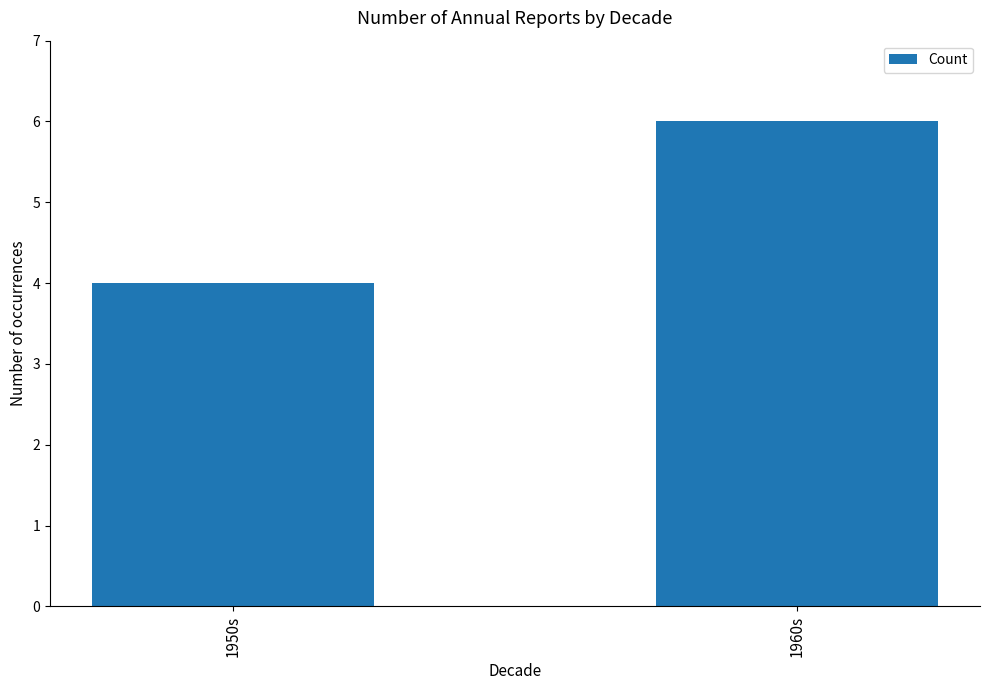

Which has a higher value, 1950s or 1960s?

1960s